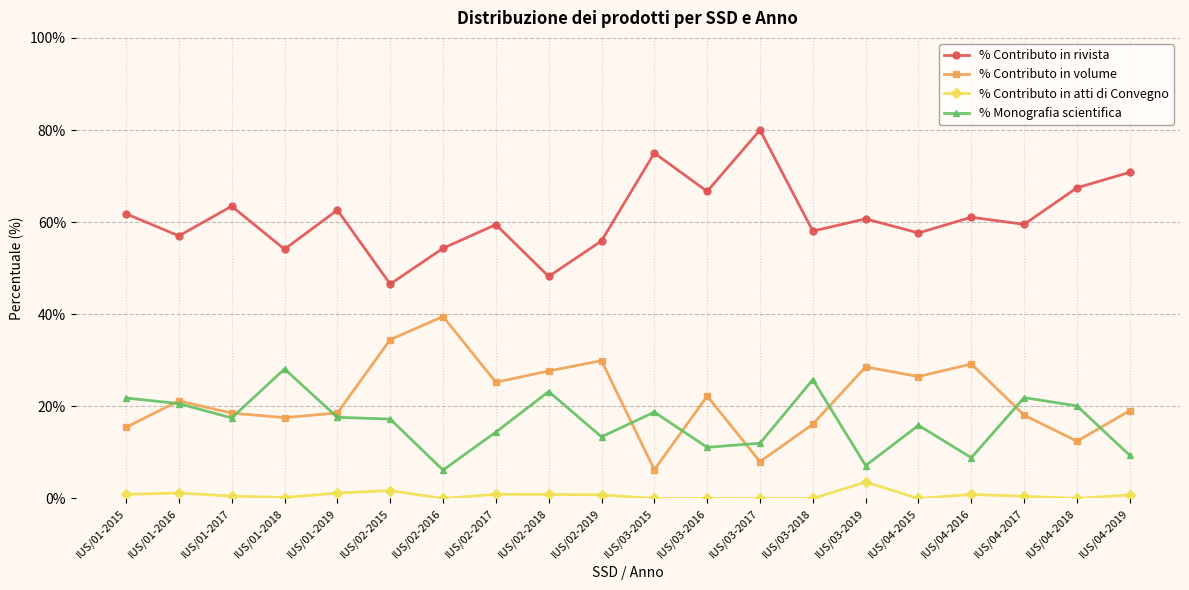

Does the chart display data point markers on the line(s)?

Yes